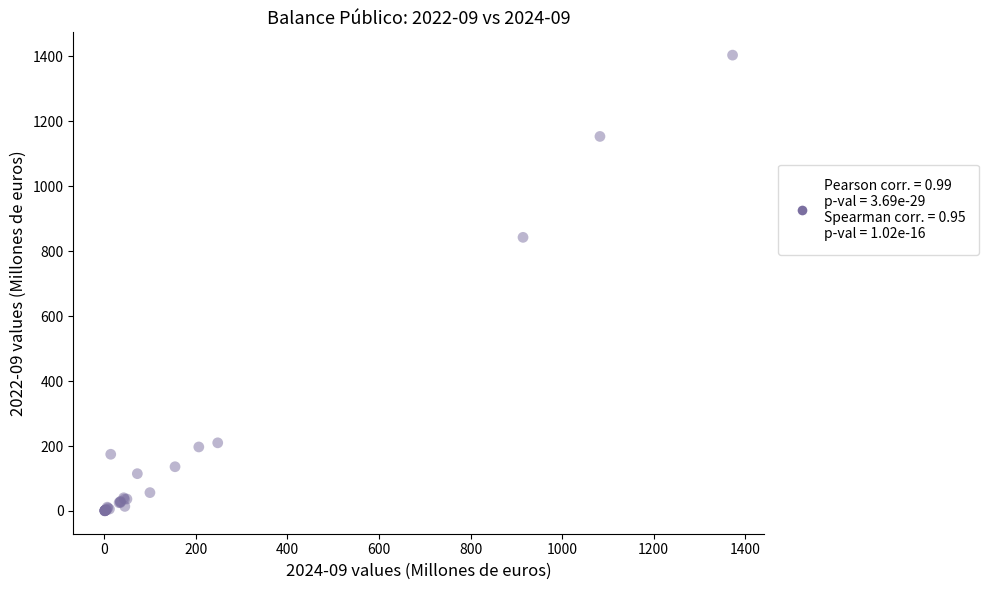

What Y value in the scatter plot is closest to 701?

842.5